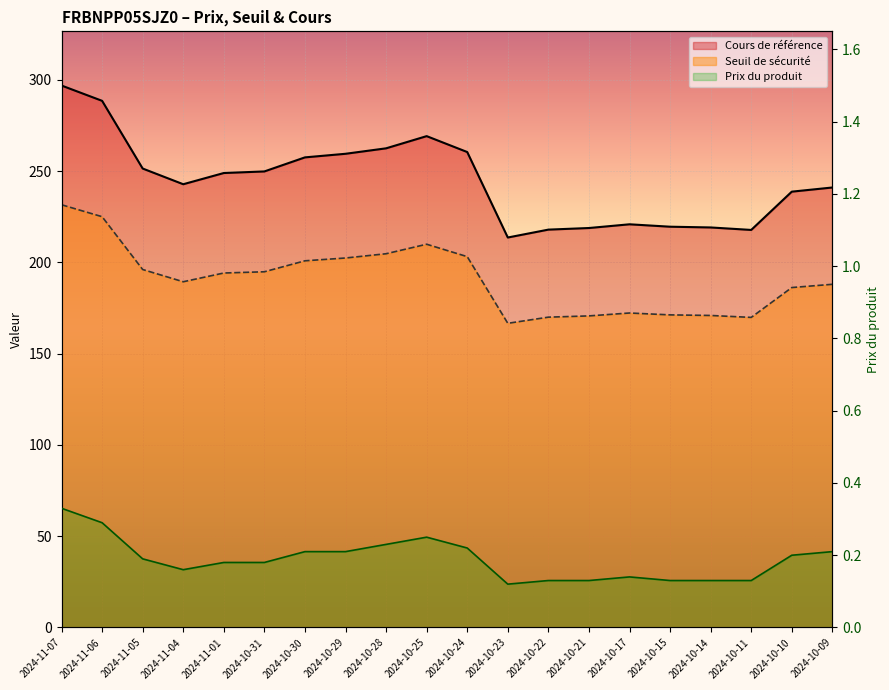

Is the value of Prix du produit at 2024-10-10 greater than the value of Seuil de sécurité at 2024-10-21?

No